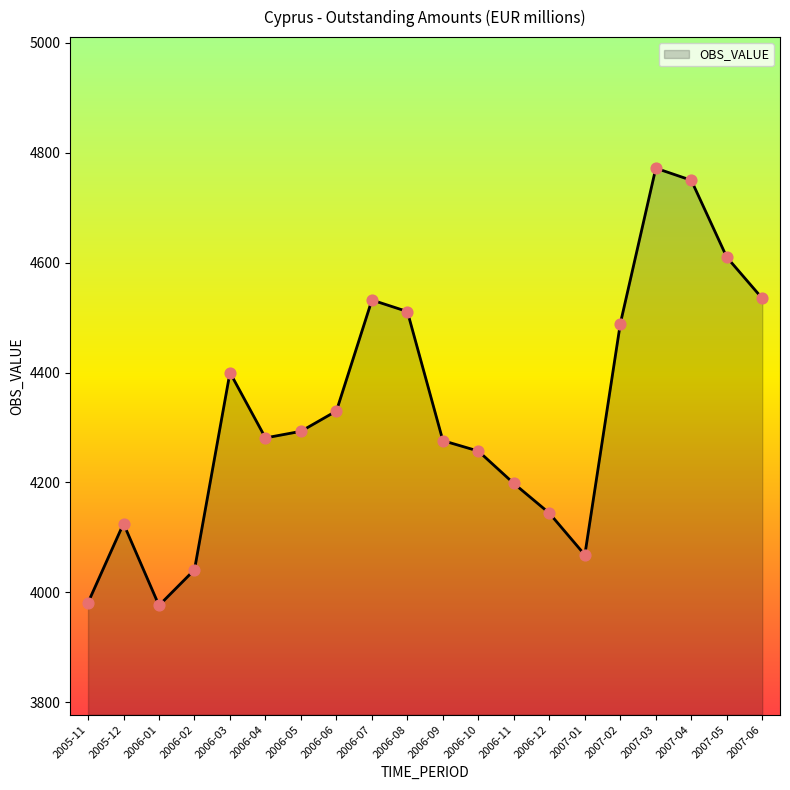

Approximately how many times larger is the value at 2006-02 compared to 2007-05?

0.9